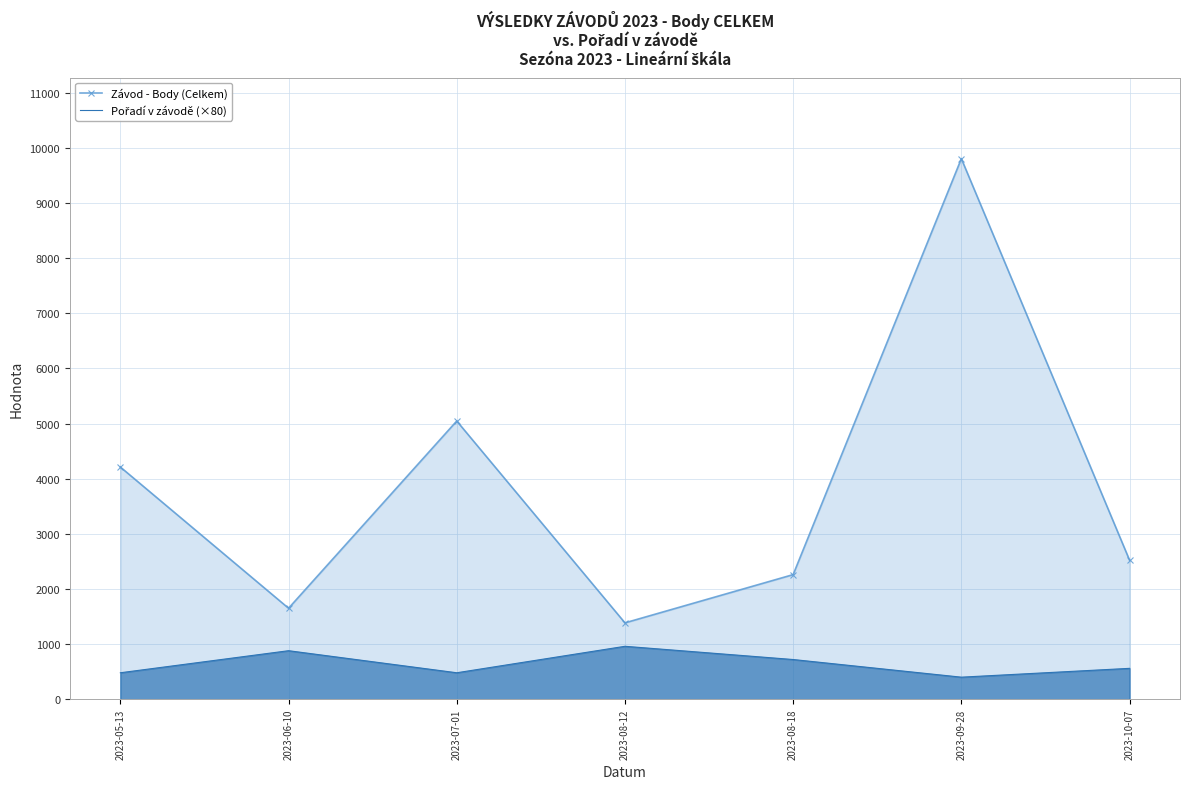

What is the sum of all Pořadí v závodě (×80) values?

4480